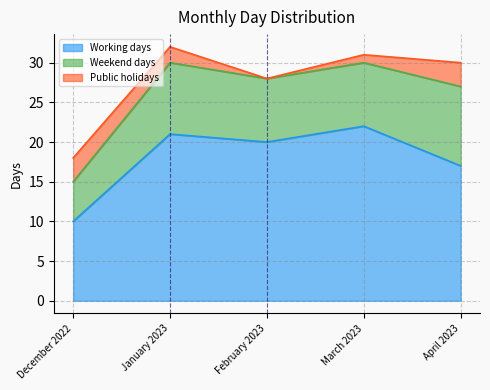

What is the difference between the highest and lowest values at March 2023?

21